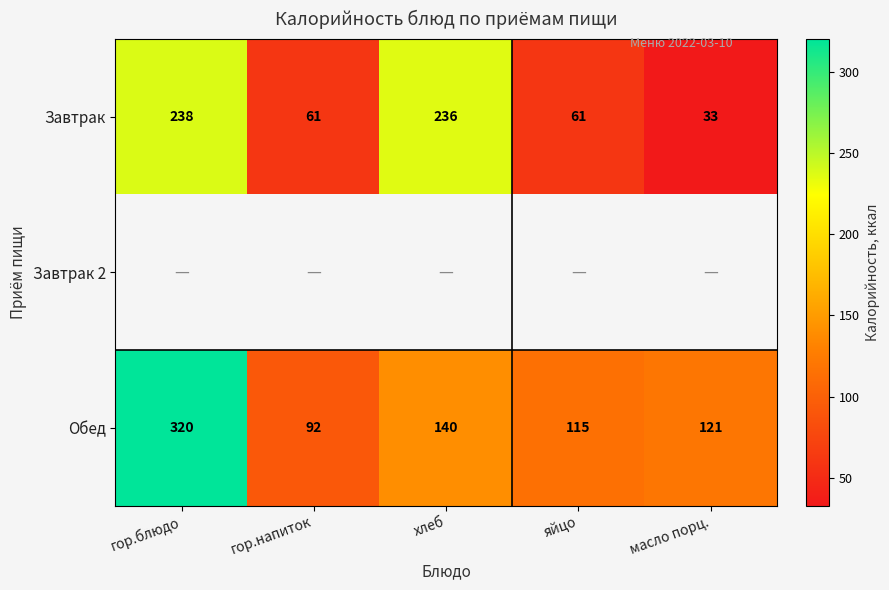

True or false: Завтрак has a value of 46 at масло порц..

False